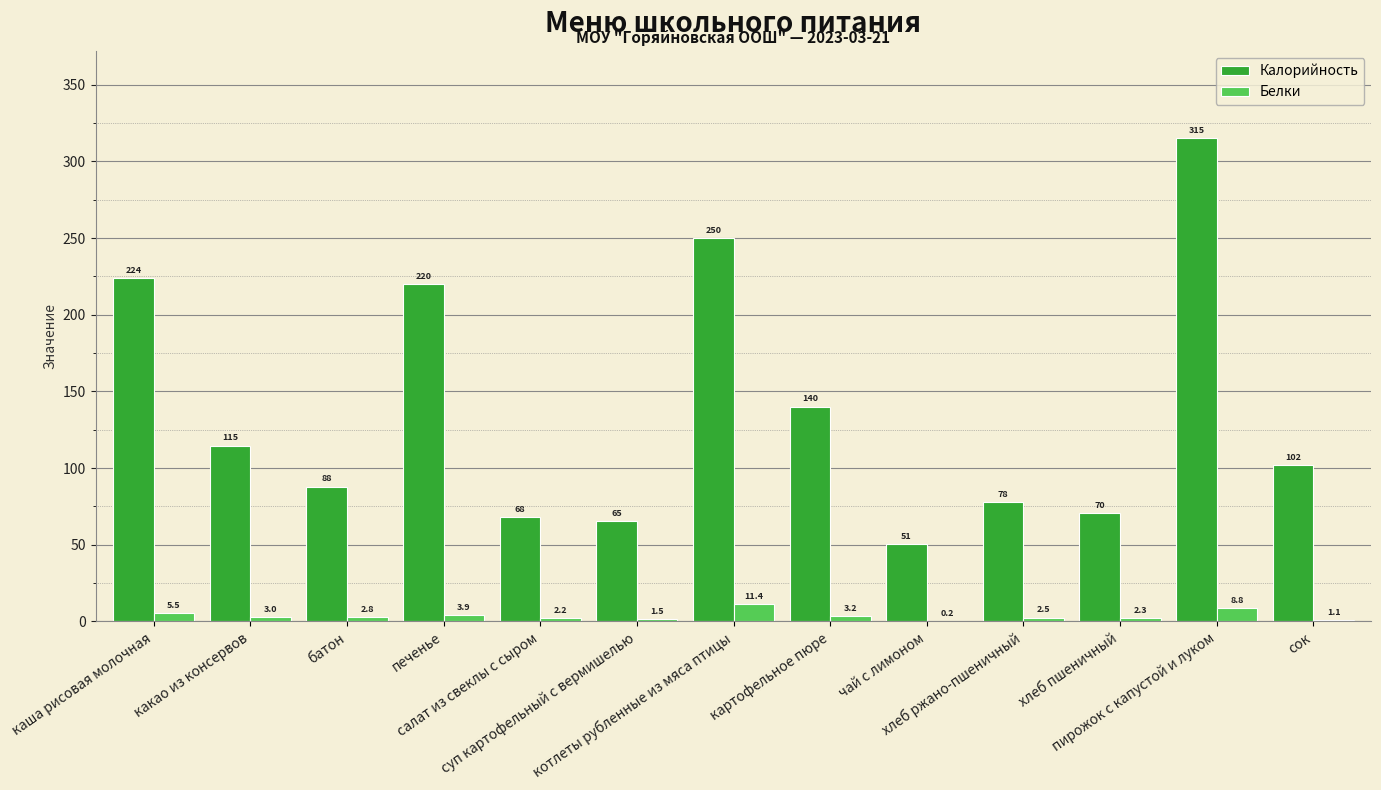

What is the difference between the Калорийность values at хлеб ржано-пшеничный and каша рисовая молочная?

146.5